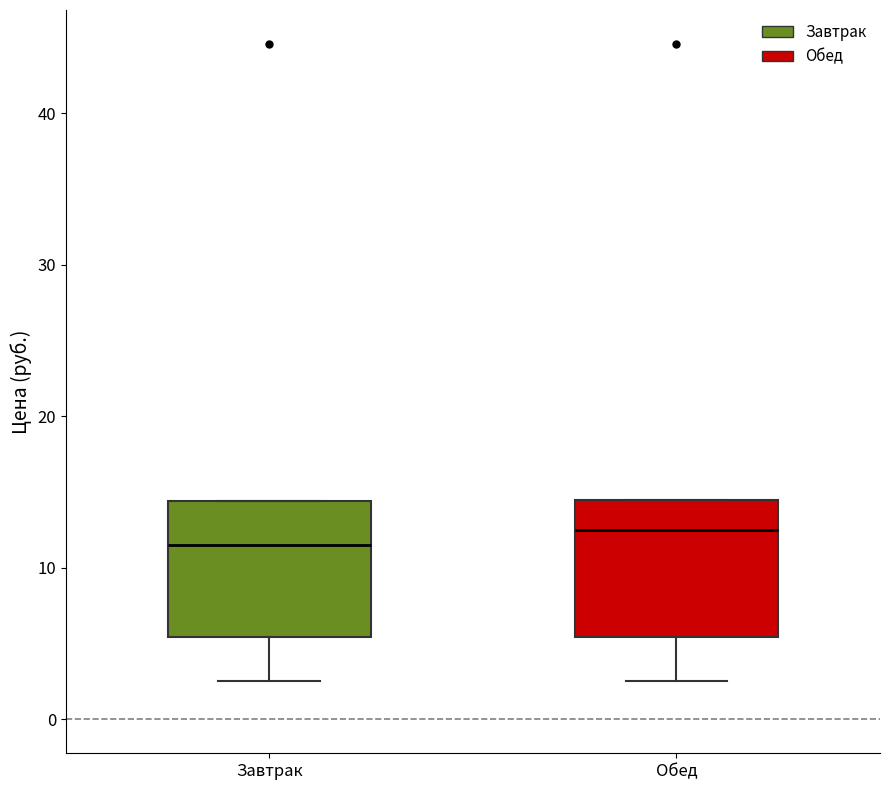

Where is the lower edge of the box for Завтрак on the y-axis? The values are not printed on the chart, so give them approximately, as read against the axis.

5